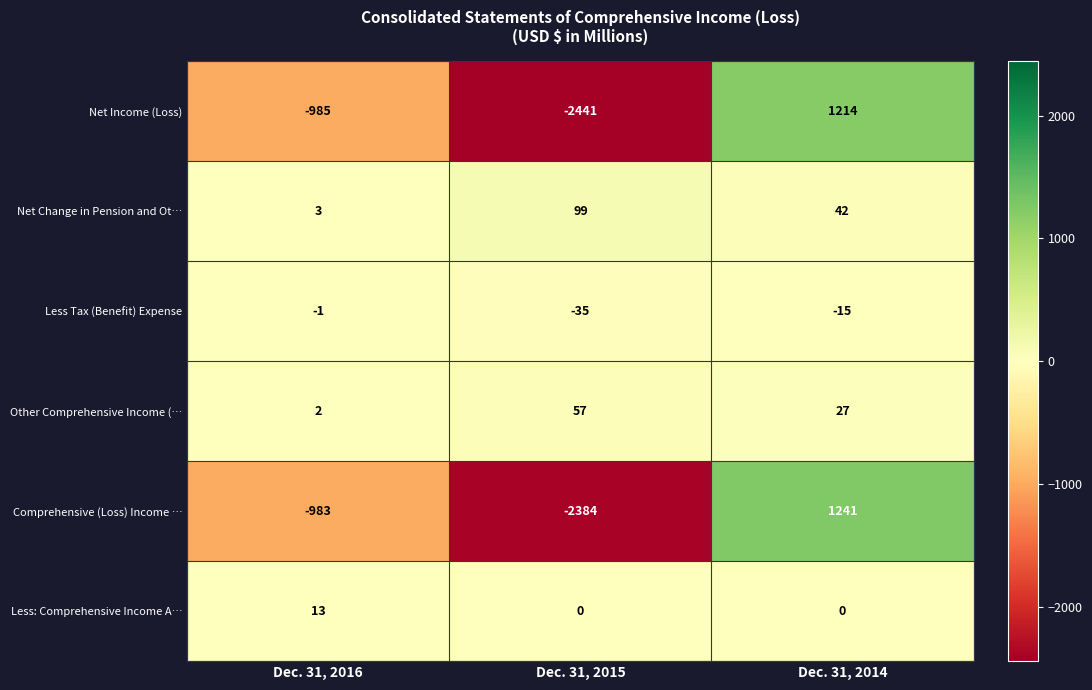

True or false: Net Income (Loss) has a value of 260 at Dec. 31, 2014.

False